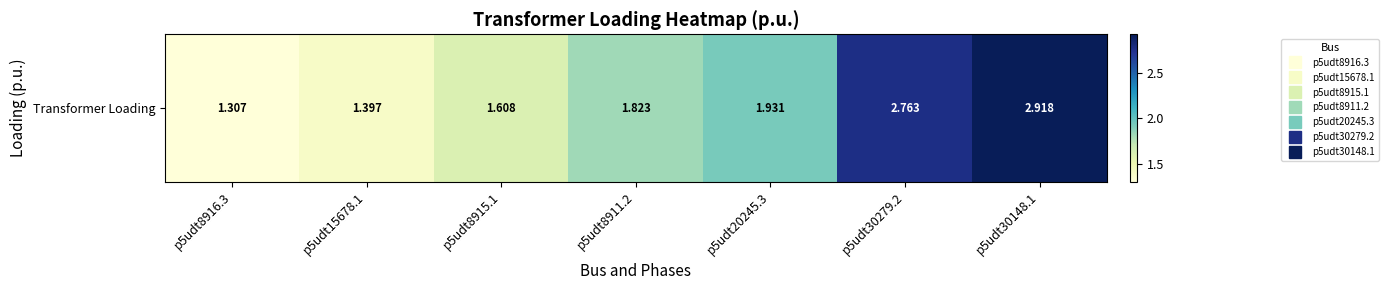

List the labels in order of value, smallest first.

p5udt8916.3, p5udt15678.1, p5udt8915.1, p5udt8911.2, p5udt20245.3, p5udt30279.2, p5udt30148.1